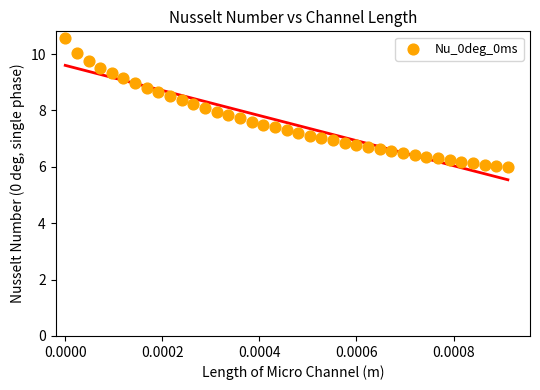

What is the range of Y values (max minus min)?

4.6